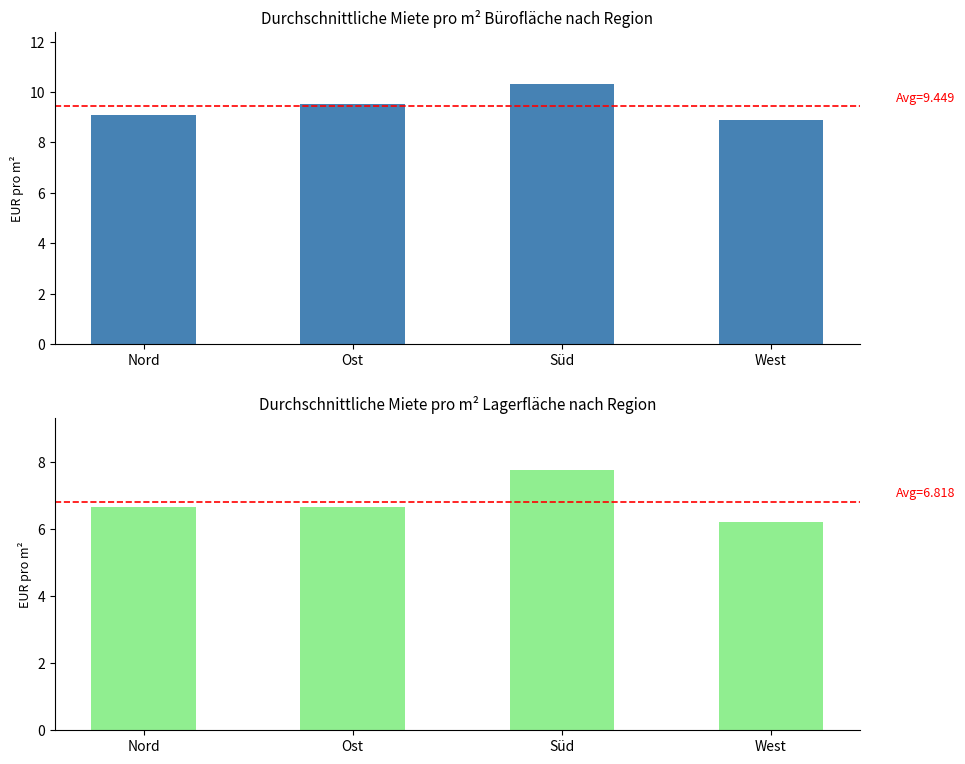

Is it true that Miete pro m² Bürofläche in EUR equals 13.7 at Süd?

False